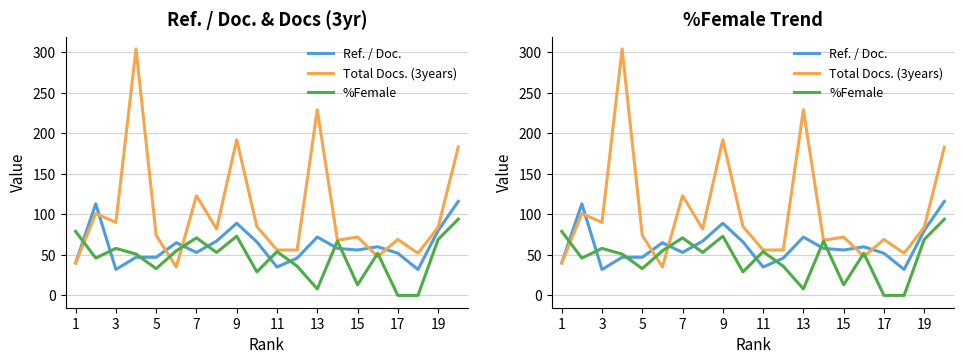

Rank the series by their average value, from lowest to highest.

%Female, Ref. / Doc., Total Docs. (3years)